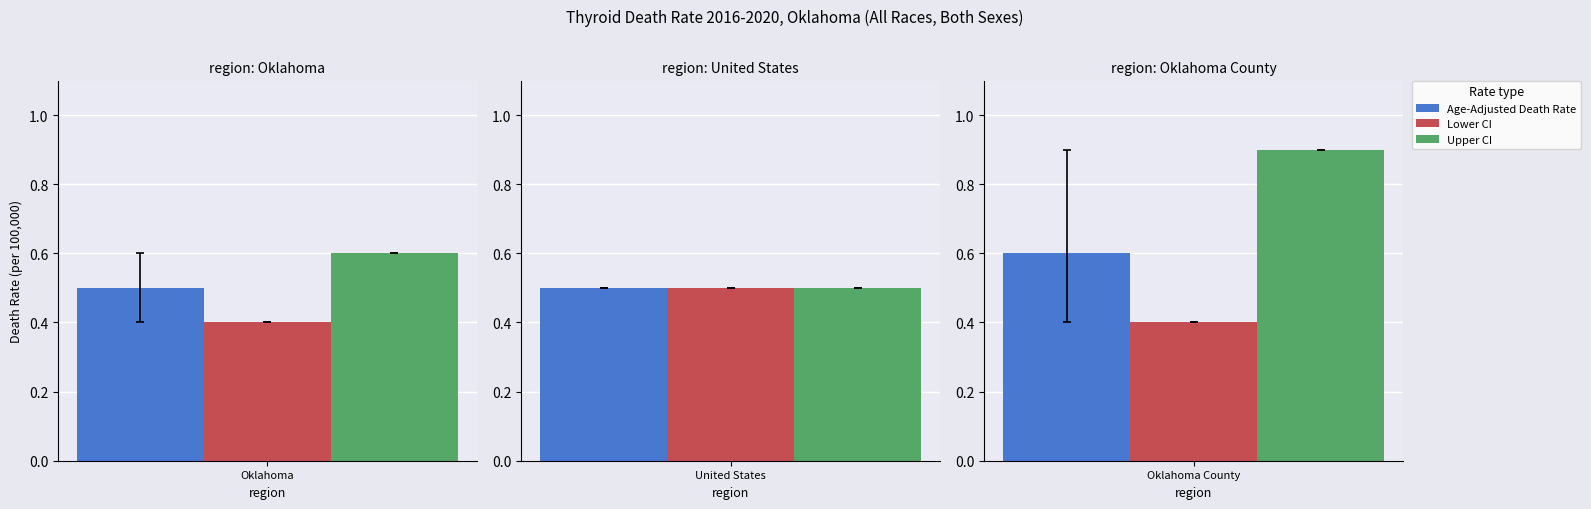

What is the total value across all series at United States?

1.5